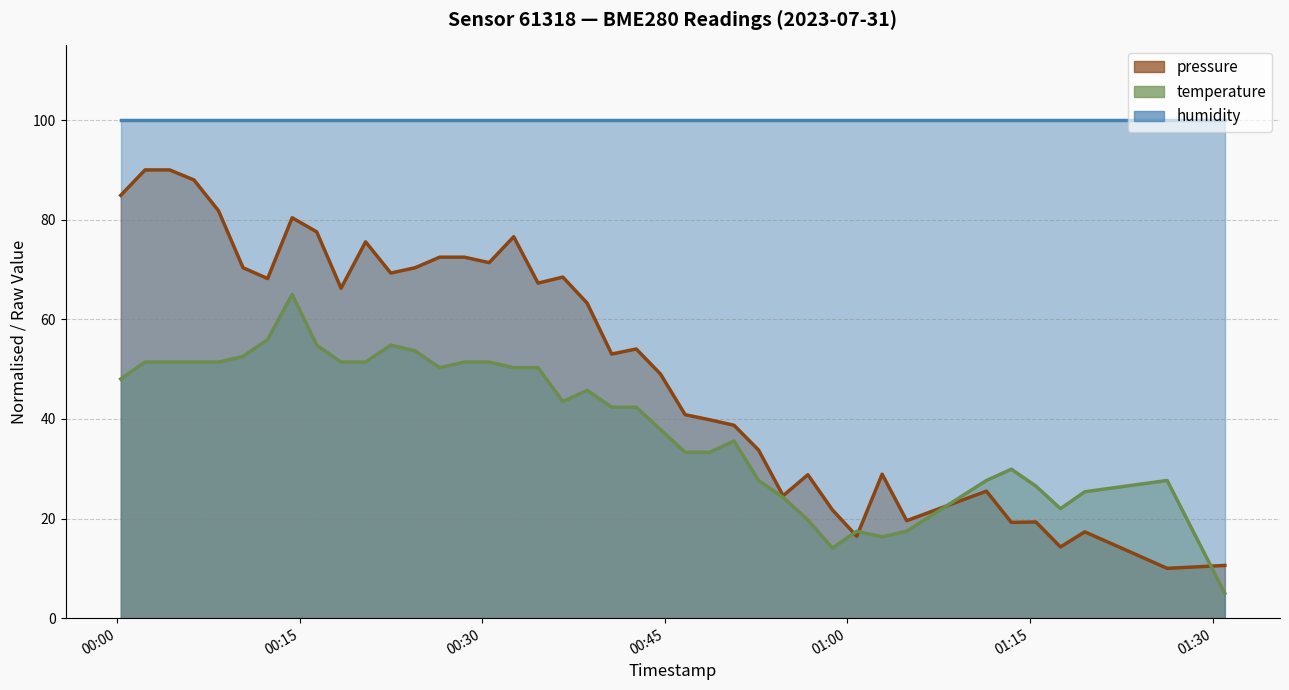

What is the difference between the temperature values at 2023-07-31T00:40:38 and 2023-07-31T01:11:25?

14.7